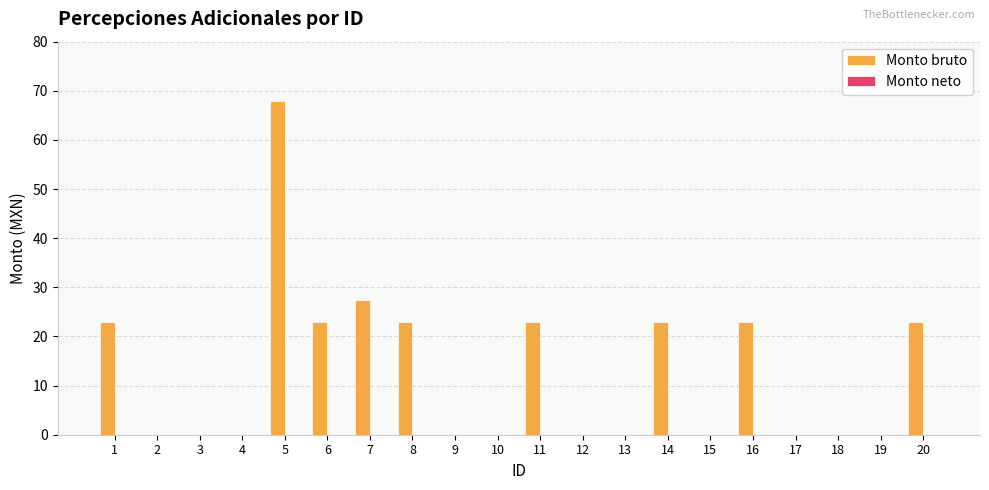

At which label is the value closest to 34?

7